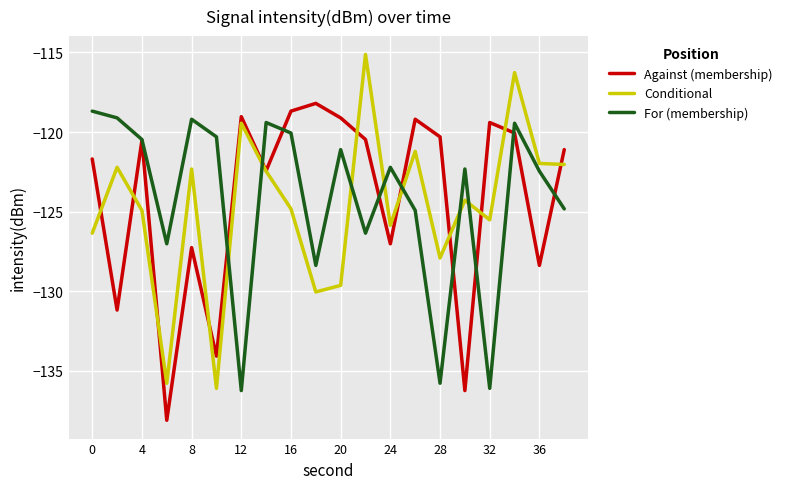

What is the sum of all Against (membership) values?

-2482.4